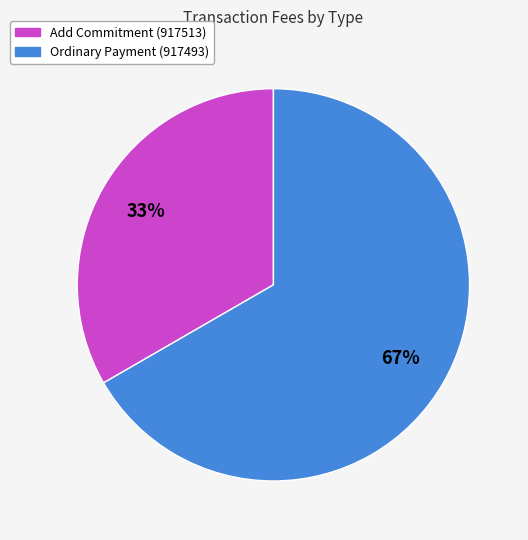

Combined, do Ordinary Payment (917493) and Add Commitment (917513) account for over 50%?

Yes